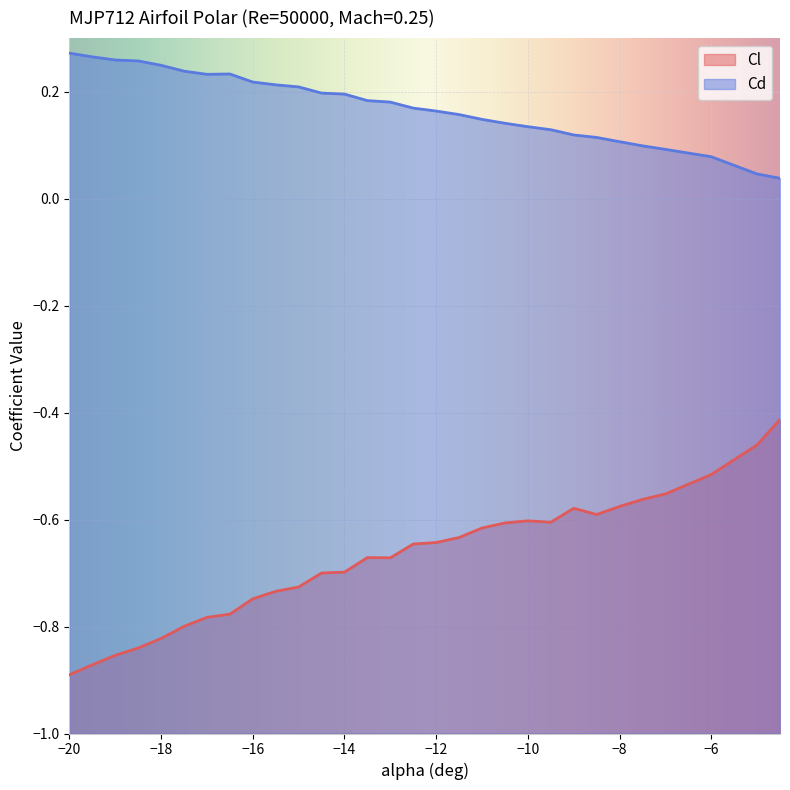

Which series has the largest total across all categories?

Cd